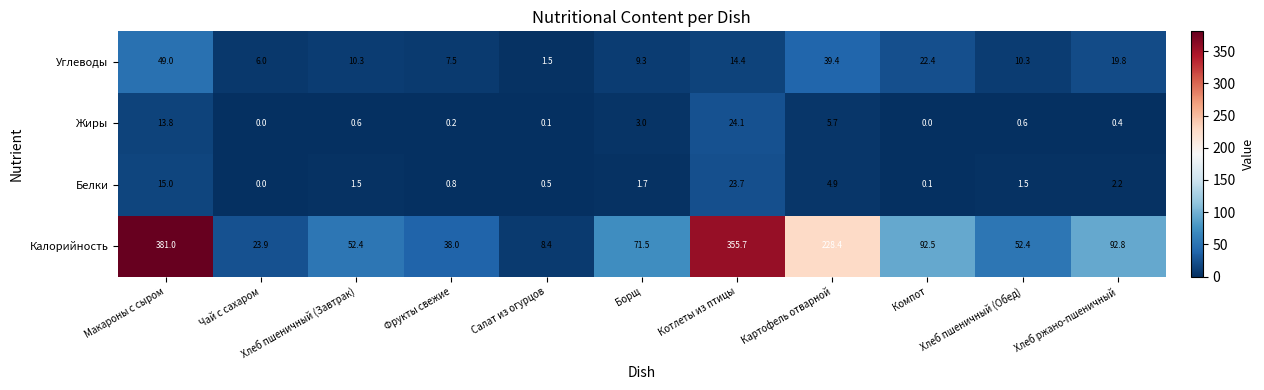

Read the Жиры value at Хлеб ржано-пшеничный.

0.4